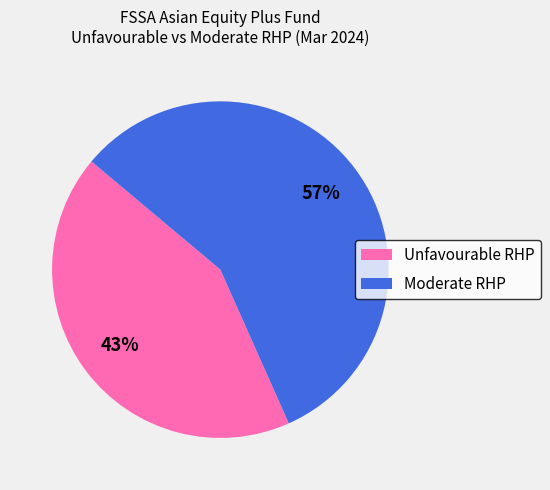

Rank the categories by value from lowest to highest.

Unfavourable RHP, Moderate RHP